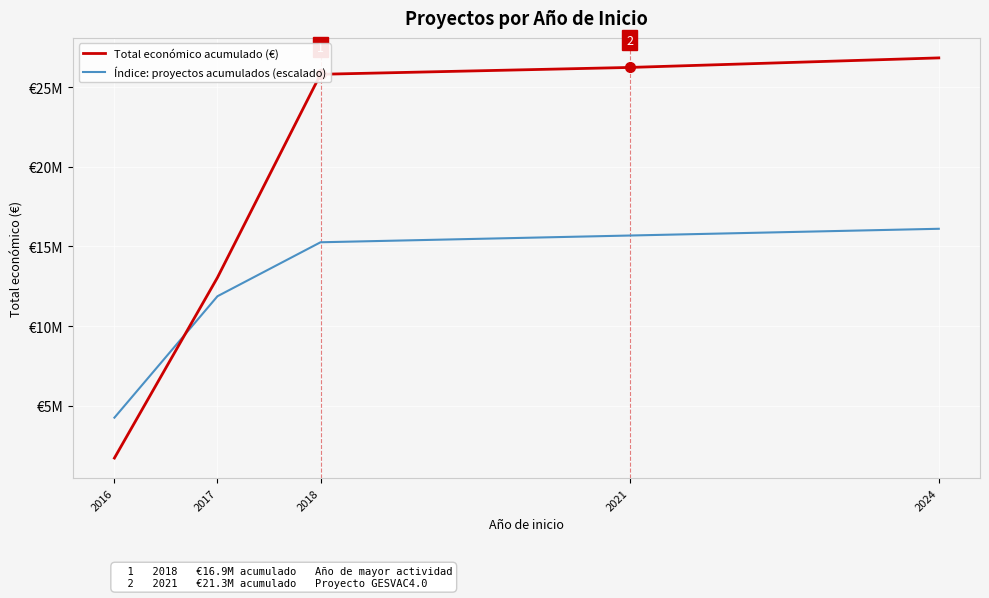

Reading left to right, list all the values displayed in this chart.

Total económico acumulado (€): 1700522.0	13047676.0	25821929.0	26252340.0	26852340.0
Índice: proyectos acumulados (escalado): 4239843.2	11871560.8	15263435.4	15687419.7	16111404.0